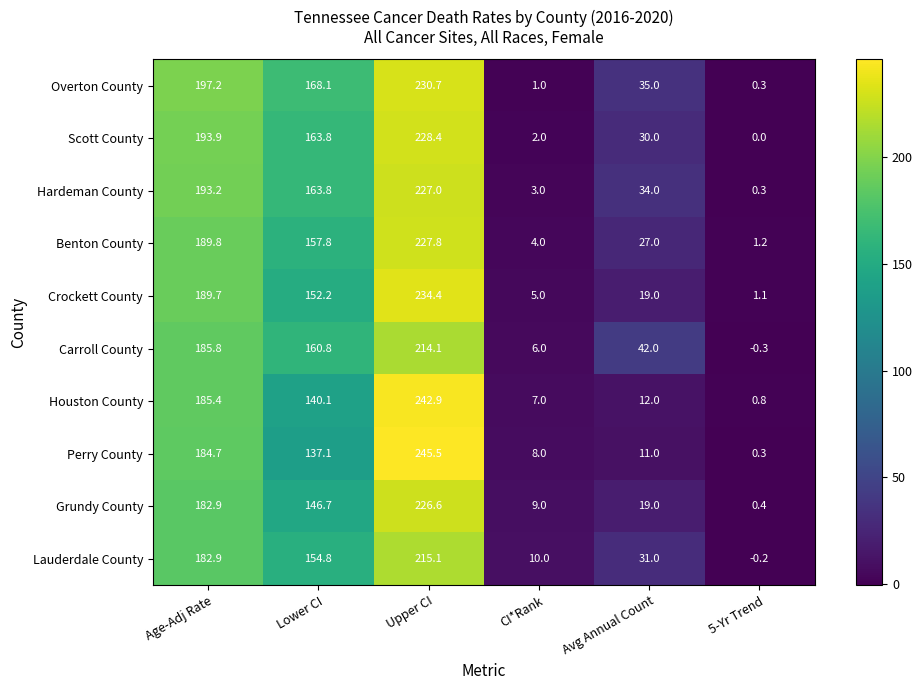

List the series in order of their peak value, highest first.

Perry County, Houston County, Crockett County, Overton County, Scott County, Benton County, Hardeman County, Grundy County, Lauderdale County, Carroll County